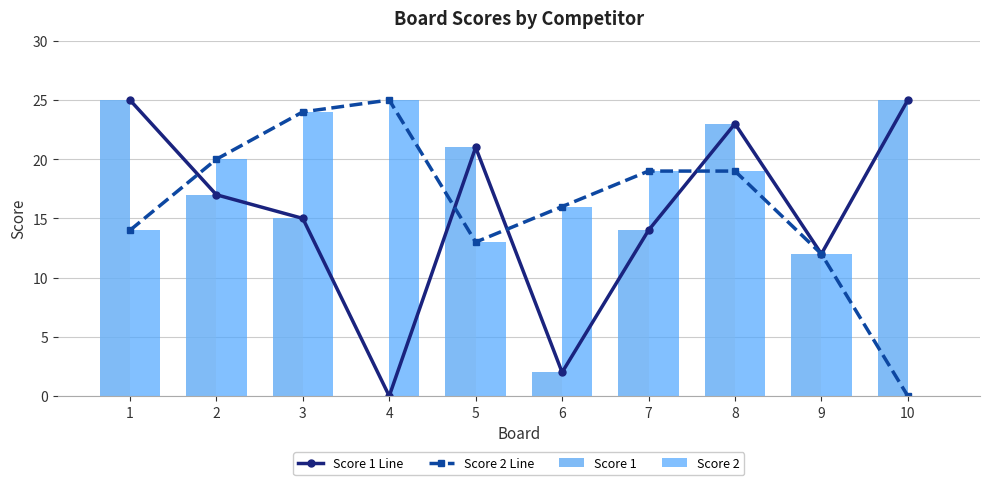

What are all the series names shown in the legend?

Score 1 Line, Score 2 Line, Score 1, Score 2